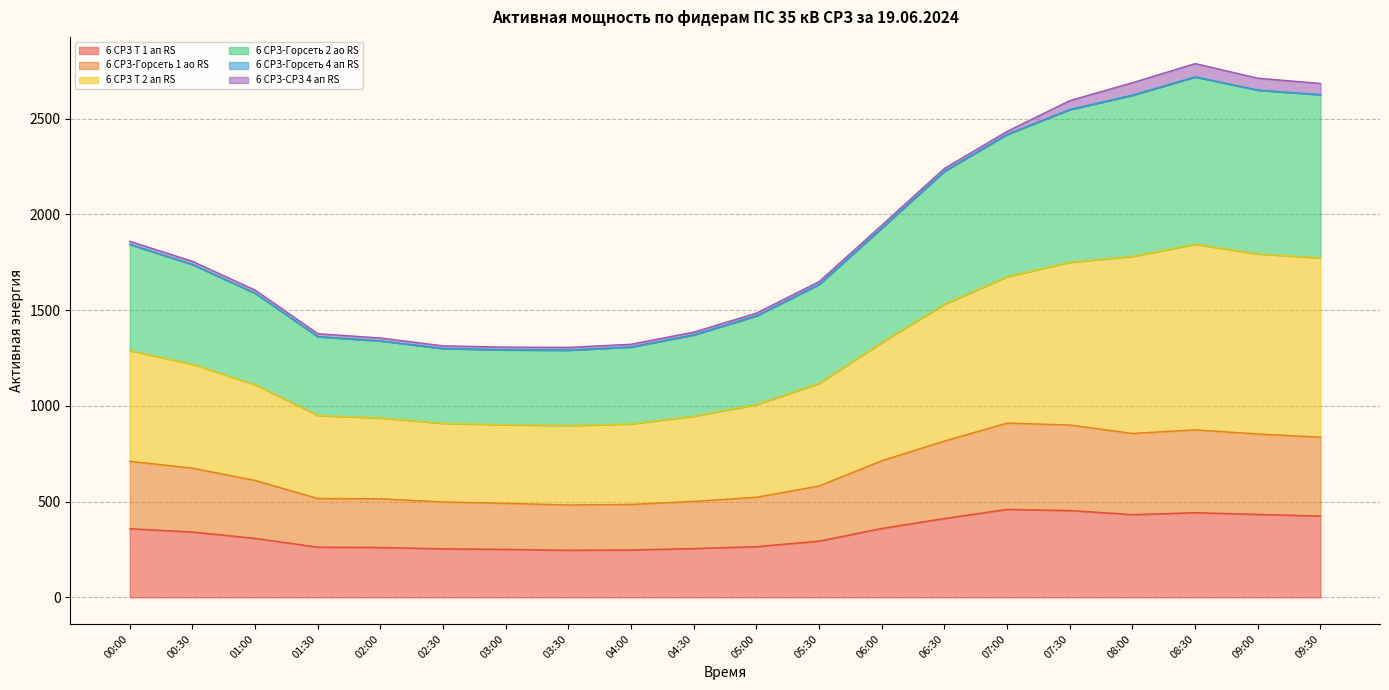

True or false: 6 СРЗ-Горсеть 1 ао RS and 6 СРЗ Т 1 ап RS intersect in this chart.

False